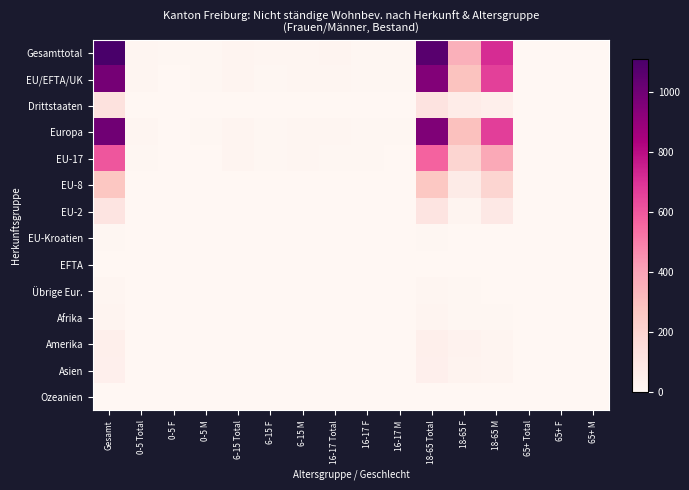

Reading left to right, transcribe all the data shown in this chart.

Gesamttotal: Gesamt=1111	0-5 Total=11	0-5 F=5	0-5 M=6	6-15 Total=18	6-15 F=9	6-15 M=9	16-17 Total=14	16-17 F=8	16-17 M=6	18-65 Total=1065	18-65 F=353	18-65 M=712	65+ Total=3	65+ F=0	65+ M=3
EU/EFTA/UK: Gesamt=984	0-5 Total=9	0-5 F=4	0-5 M=5	6-15 Total=15	6-15 F=6	6-15 M=9	16-17 Total=11	16-17 F=6	16-17 M=5	18-65 Total=947	18-65 F=286	18-65 M=661	65+ Total=2	65+ F=0	65+ M=2
Drittstaaten: Gesamt=127	0-5 Total=2	0-5 F=1	0-5 M=1	6-15 Total=3	6-15 F=3	6-15 M=0	16-17 Total=3	16-17 F=2	16-17 M=1	18-65 Total=118	18-65 F=67	18-65 M=51	65+ Total=1	65+ F=0	65+ M=1
Europa: Gesamt=996	0-5 Total=9	0-5 F=4	0-5 M=5	6-15 Total=17	6-15 F=8	6-15 M=9	16-17 Total=12	16-17 F=6	16-17 M=6	18-65 Total=956	18-65 F=292	18-65 M=664	65+ Total=2	65+ F=0	65+ M=2
EU-17: Gesamt=601	0-5 Total=7	0-5 F=3	0-5 M=4	6-15 Total=14	6-15 F=5	6-15 M=9	16-17 Total=8	16-17 F=5	16-17 M=3	18-65 Total=570	18-65 F=192	18-65 M=378	65+ Total=2	65+ F=0	65+ M=2
EU-8: Gesamt=265	0-5 Total=0	0-5 F=0	0-5 M=0	6-15 Total=0	6-15 F=0	6-15 M=0	16-17 Total=2	16-17 F=0	16-17 M=2	18-65 Total=263	18-65 F=71	18-65 M=192	65+ Total=0	65+ F=0	65+ M=0
EU-2: Gesamt=113	0-5 Total=2	0-5 F=1	0-5 M=1	6-15 Total=1	6-15 F=1	6-15 M=0	16-17 Total=1	16-17 F=1	16-17 M=0	18-65 Total=109	18-65 F=21	18-65 M=88	65+ Total=0	65+ F=0	65+ M=0
EU-Kroatien: Gesamt=5	0-5 Total=0	0-5 F=0	0-5 M=0	6-15 Total=0	6-15 F=0	6-15 M=0	16-17 Total=0	16-17 F=0	16-17 M=0	18-65 Total=5	18-65 F=2	18-65 M=3	65+ Total=0	65+ F=0	65+ M=0
EFTA: Gesamt=0	0-5 Total=0	0-5 F=0	0-5 M=0	6-15 Total=0	6-15 F=0	6-15 M=0	16-17 Total=0	16-17 F=0	16-17 M=0	18-65 Total=0	18-65 F=0	18-65 M=0	65+ Total=0	65+ F=0	65+ M=0
Übrige Eur.: Gesamt=12	0-5 Total=0	0-5 F=0	0-5 M=0	6-15 Total=2	6-15 F=2	6-15 M=0	16-17 Total=1	16-17 F=0	16-17 M=1	18-65 Total=9	18-65 F=6	18-65 M=3	65+ Total=0	65+ F=0	65+ M=0
Afrika: Gesamt=15	0-5 Total=1	0-5 F=0	0-5 M=1	6-15 Total=0	6-15 F=0	6-15 M=0	16-17 Total=0	16-17 F=0	16-17 M=0	18-65 Total=14	18-65 F=6	18-65 M=8	65+ Total=0	65+ F=0	65+ M=0
Amerika: Gesamt=52	0-5 Total=0	0-5 F=0	0-5 M=0	6-15 Total=1	6-15 F=1	6-15 M=0	16-17 Total=2	16-17 F=2	16-17 M=0	18-65 Total=48	18-65 F=27	18-65 M=21	65+ Total=1	65+ F=0	65+ M=1
Asien: Gesamt=45	0-5 Total=1	0-5 F=1	0-5 M=0	6-15 Total=0	6-15 F=0	6-15 M=0	16-17 Total=0	16-17 F=0	16-17 M=0	18-65 Total=44	18-65 F=26	18-65 M=18	65+ Total=0	65+ F=0	65+ M=0
Ozeanien: Gesamt=3	0-5 Total=0	0-5 F=0	0-5 M=0	6-15 Total=0	6-15 F=0	6-15 M=0	16-17 Total=0	16-17 F=0	16-17 M=0	18-65 Total=3	18-65 F=2	18-65 M=1	65+ Total=0	65+ F=0	65+ M=0